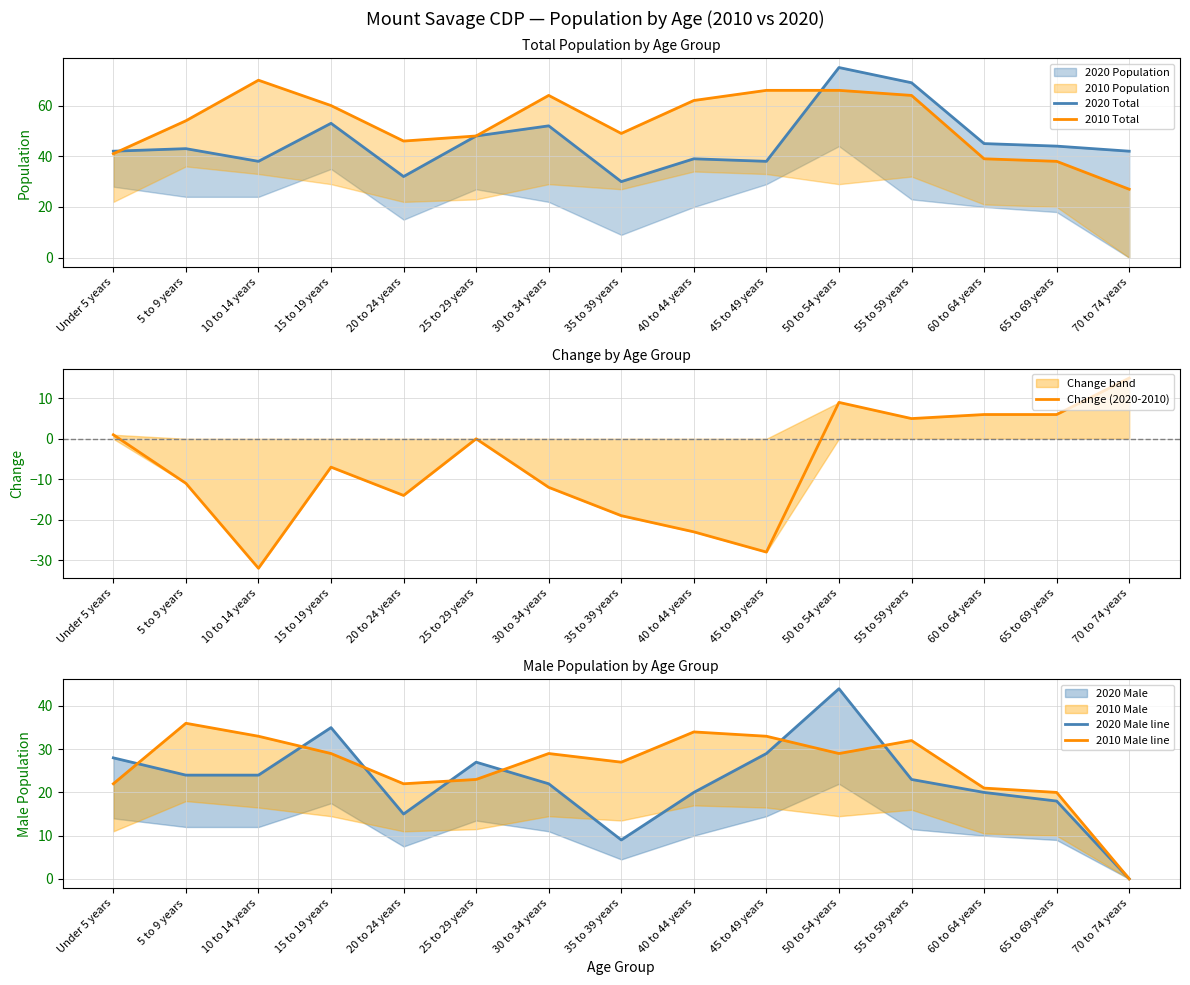

At which label does 2020 Total reach its peak?

50 to 54 years